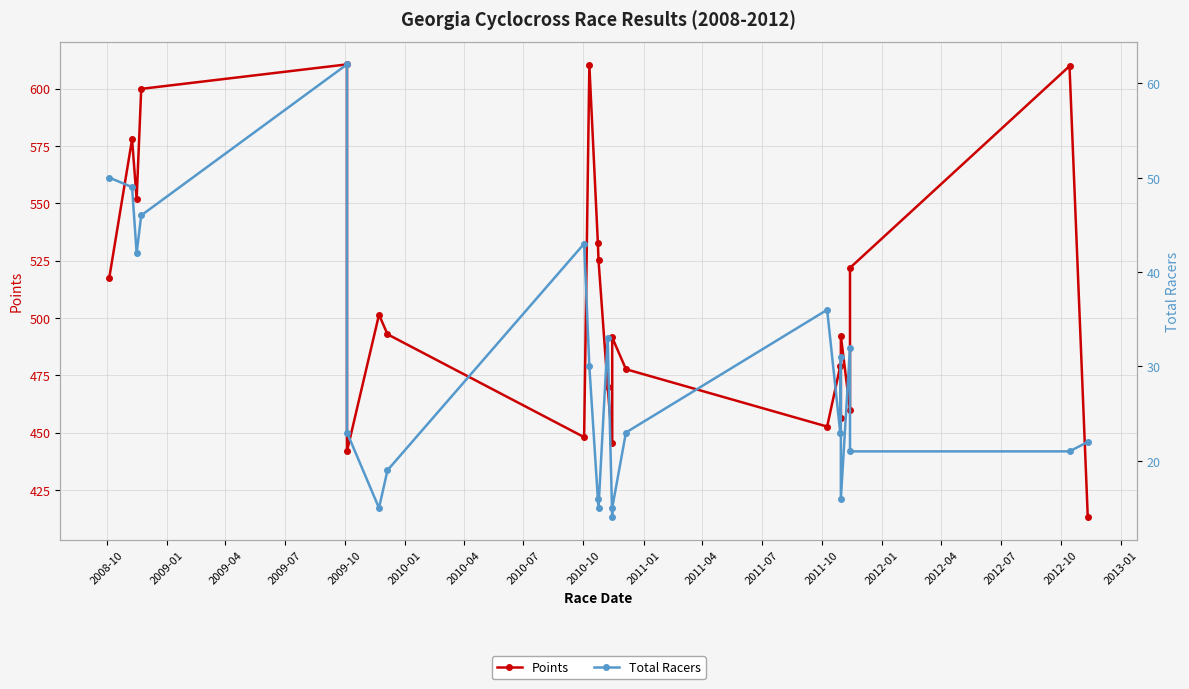

What is the difference between the highest and lowest values at 2011-10?

437.0